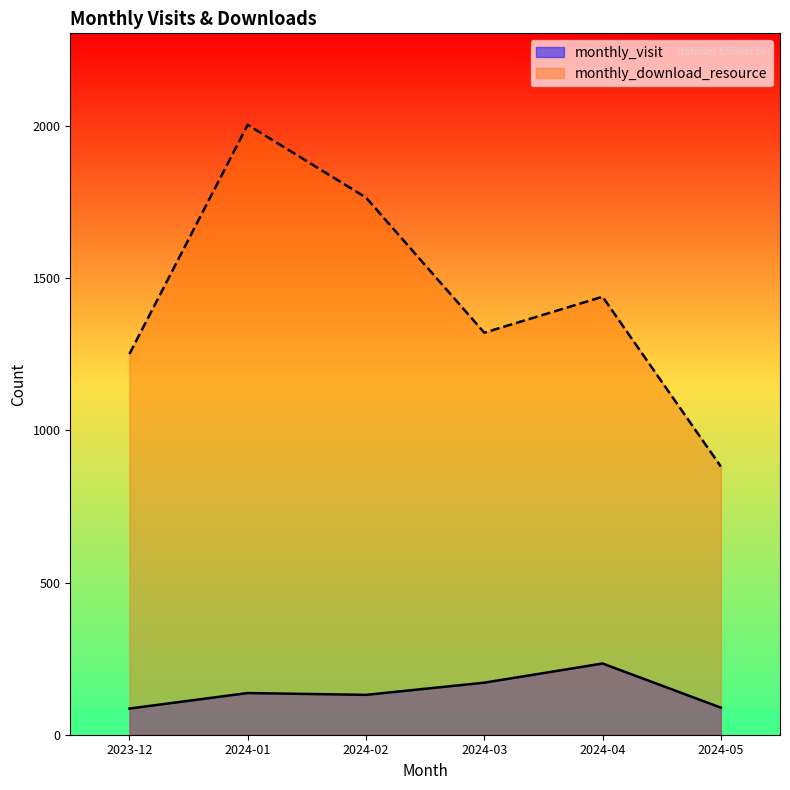

How many categories are shown in the chart?

6